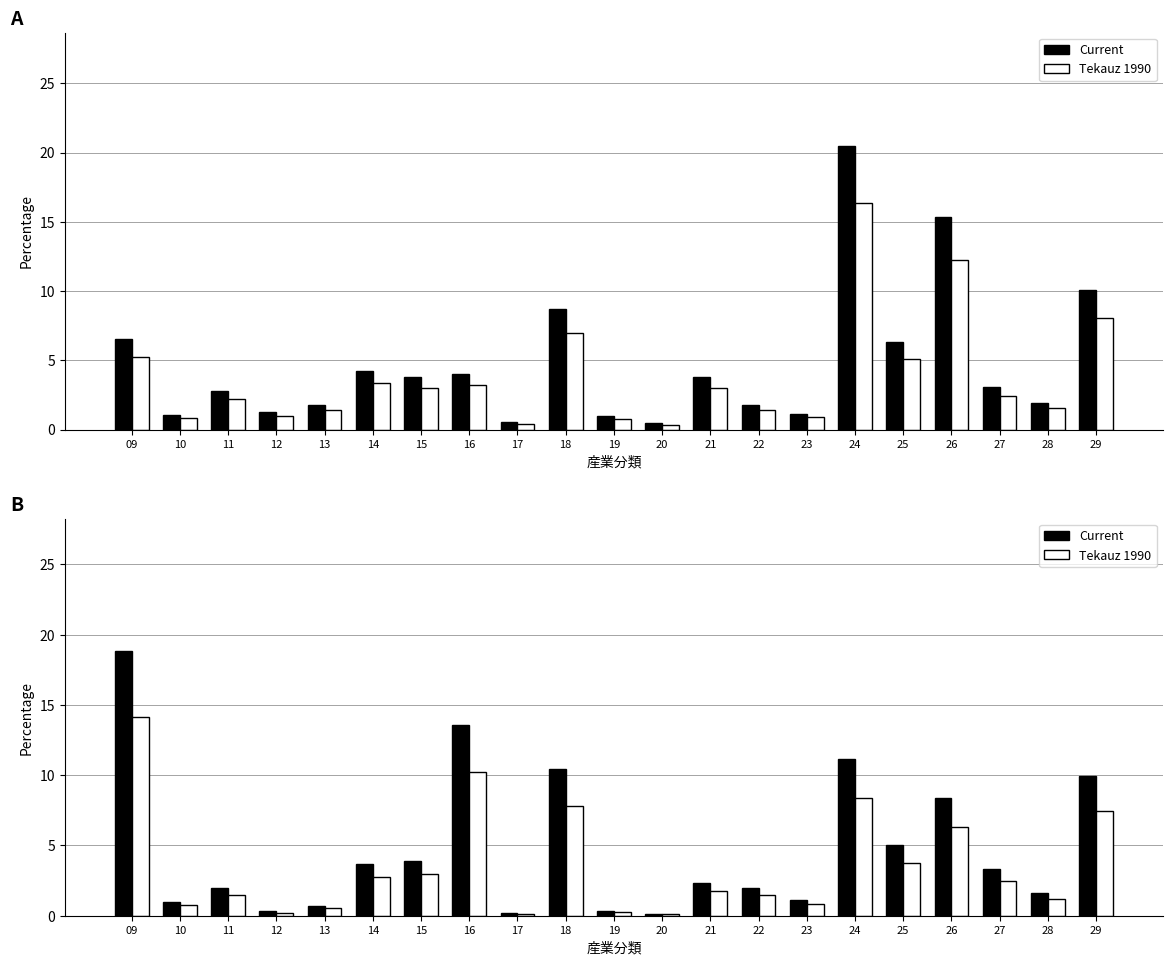

What are all the series names shown in the legend?

Current, Tekauz 1990